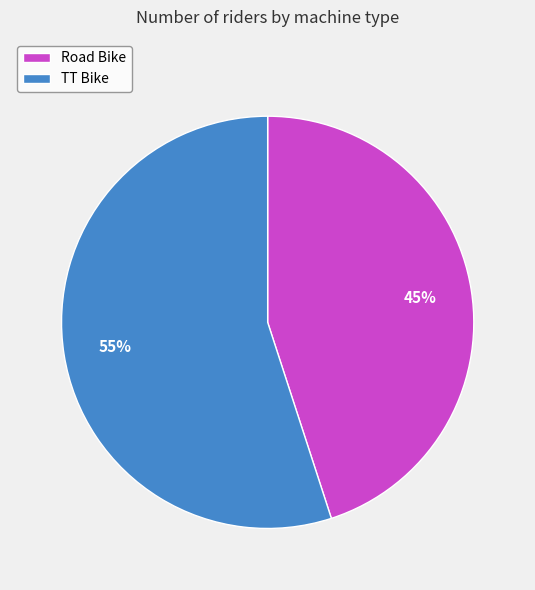

Which slice is the largest?

TT Bike